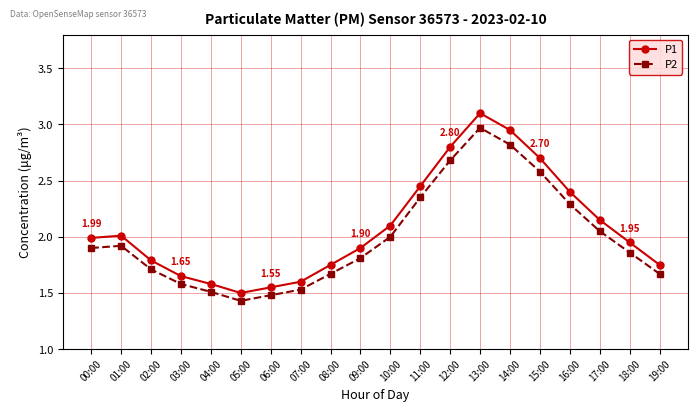

Rank the series by their maximum value, from lowest to highest.

P2, P1